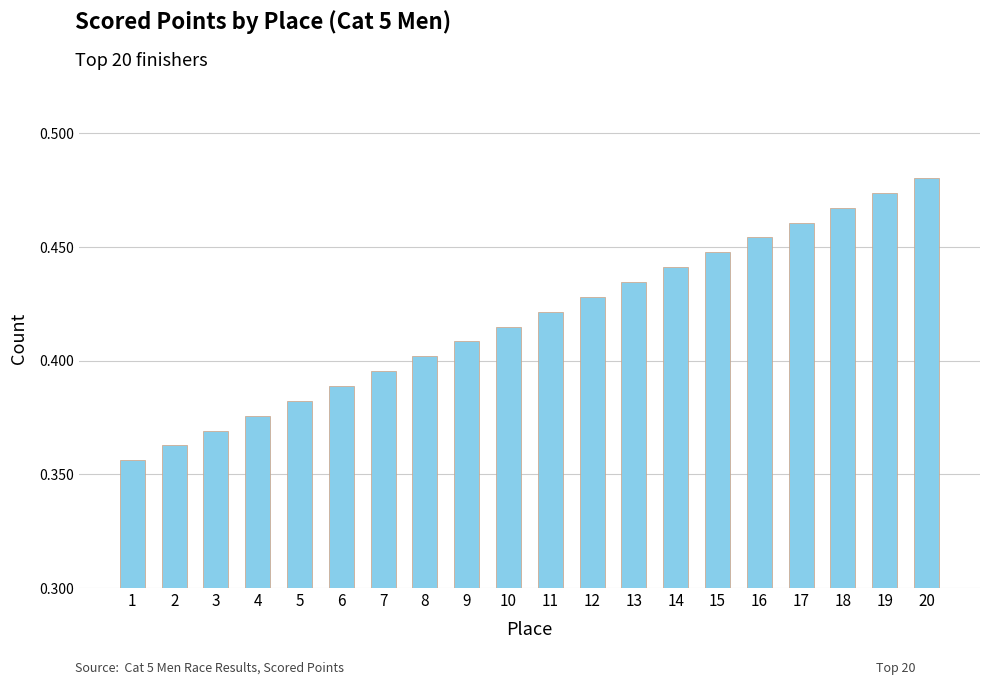

At which label does the data first exceed 421?

11